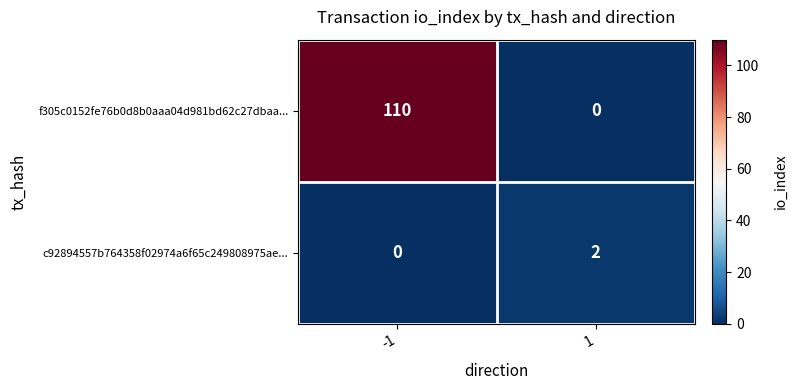

How many data points does each series have?

2